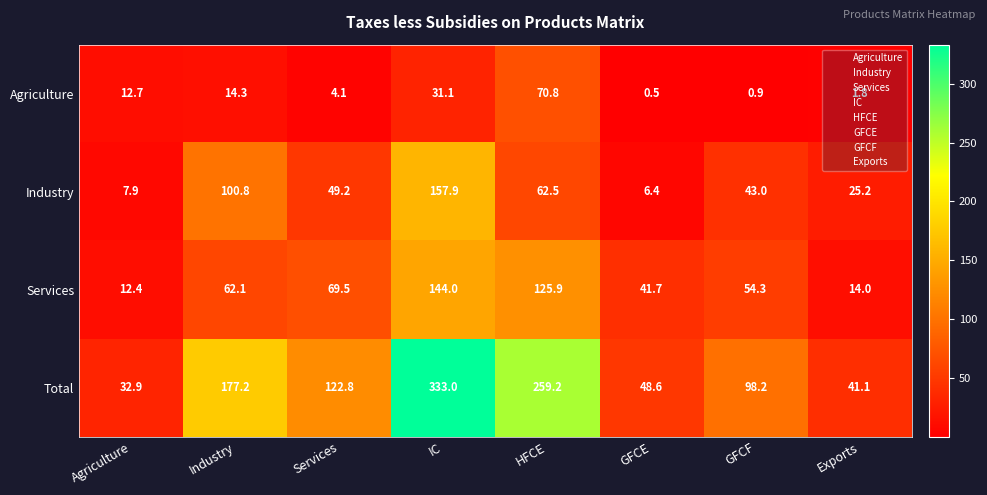

How many series are shown in this chart?

4